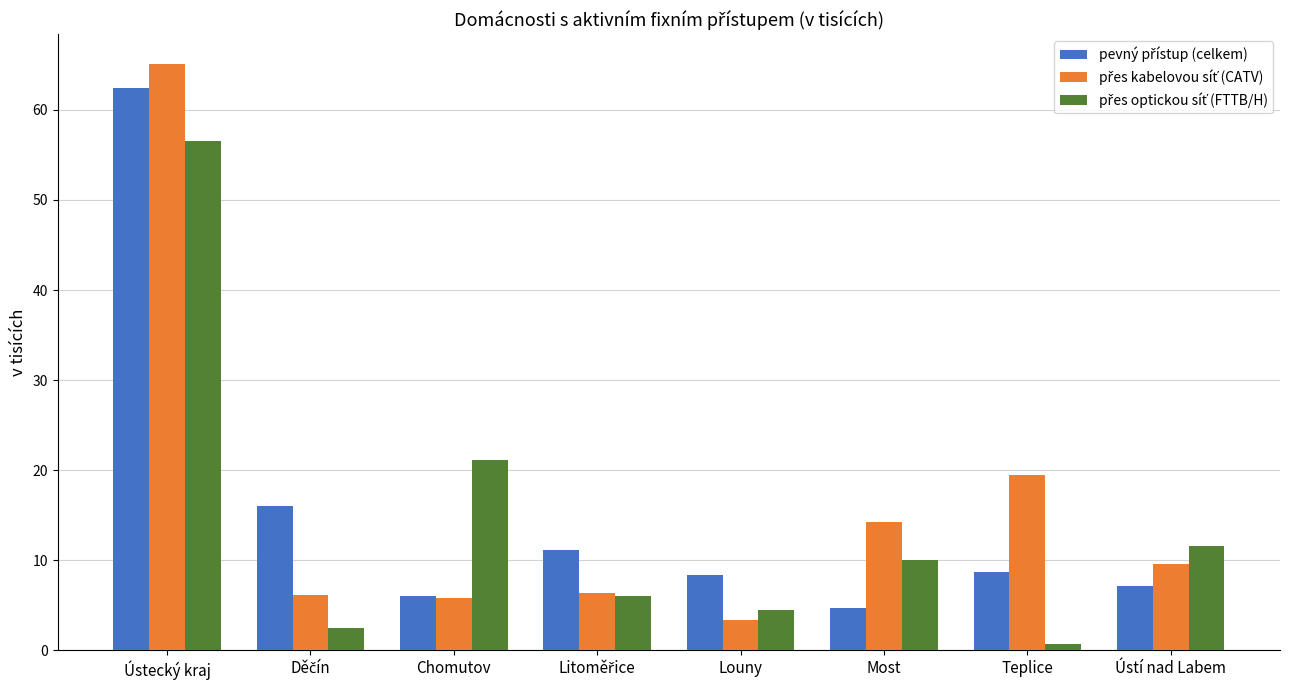

At how many categories does at least one series exceed 19?

3